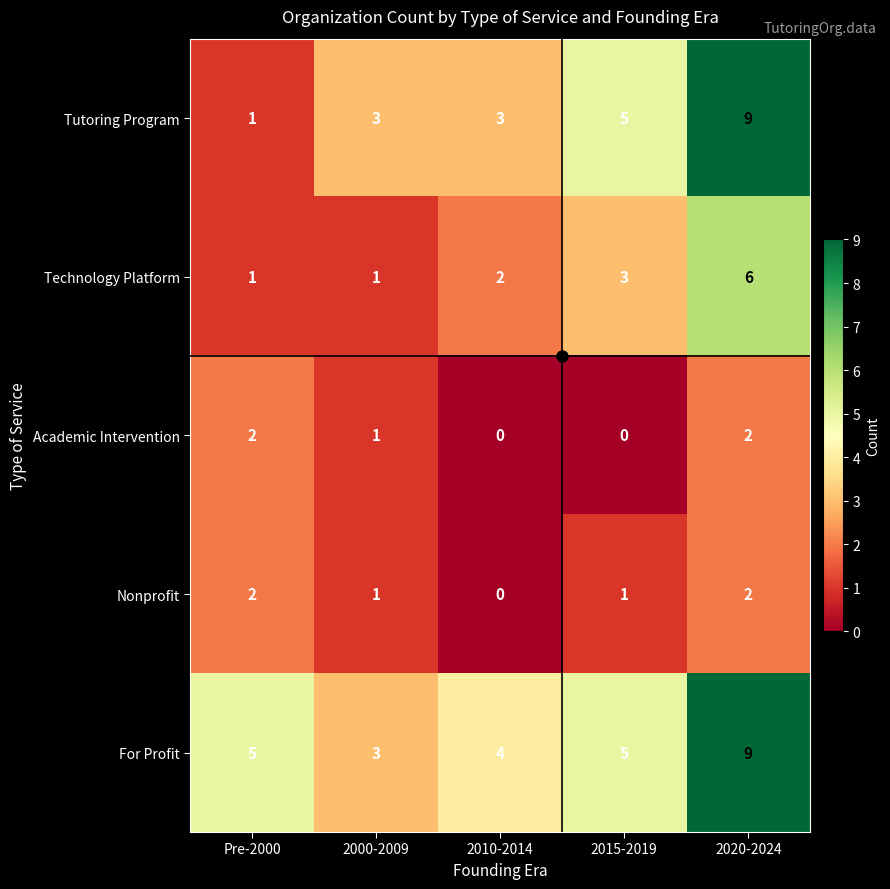

Which series has the widest spread of values?

Tutoring Program